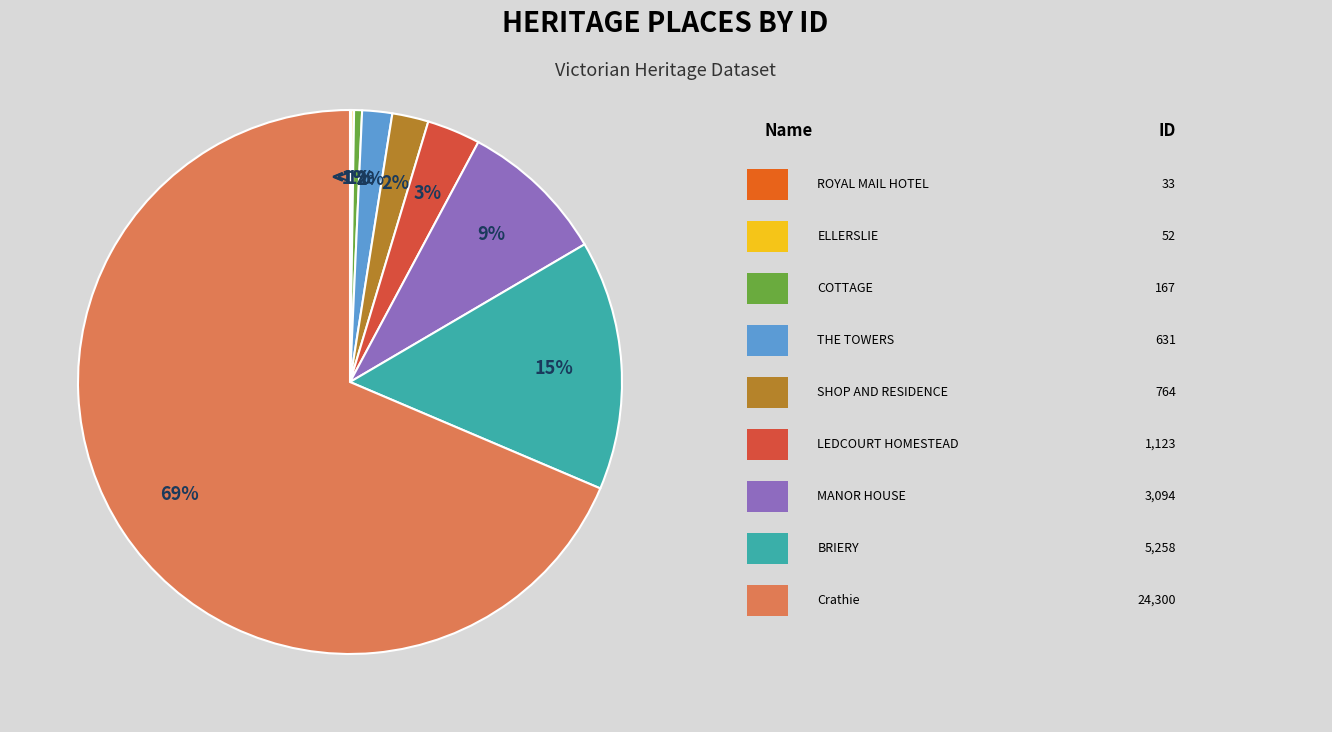

To the nearest percent, what portion does LEDCOURT HOMESTEAD represent?

3%